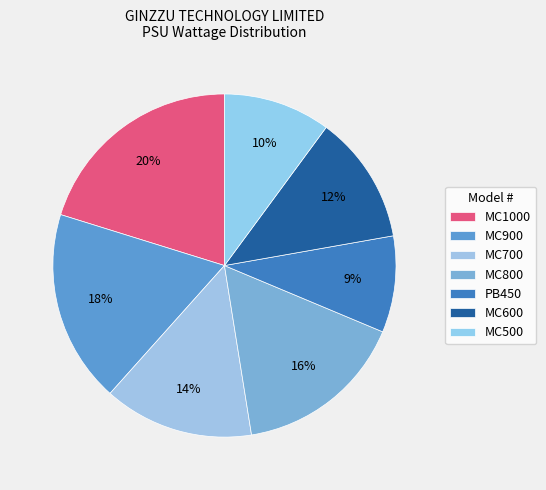

How many slices are in this pie chart?

7